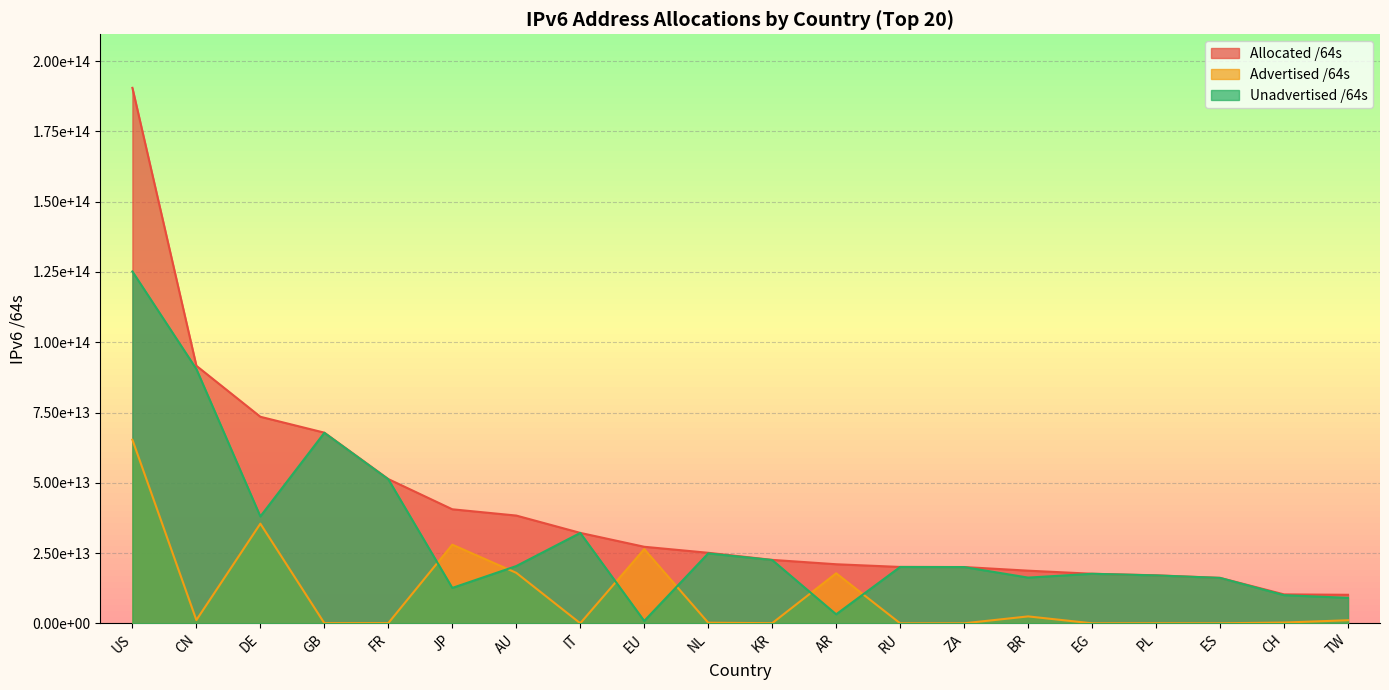

What is the maximum value shown in the chart?

190494739922944